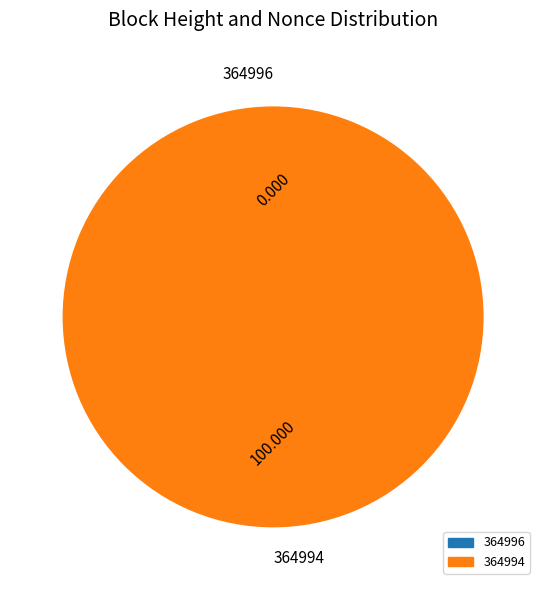

Which slice represents more than half of the pie?

364994